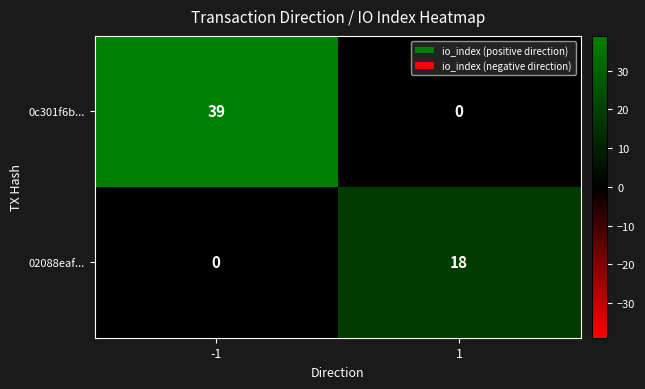

Rank the series by their maximum value, from lowest to highest.

02088eaf..., 0c301f6b...